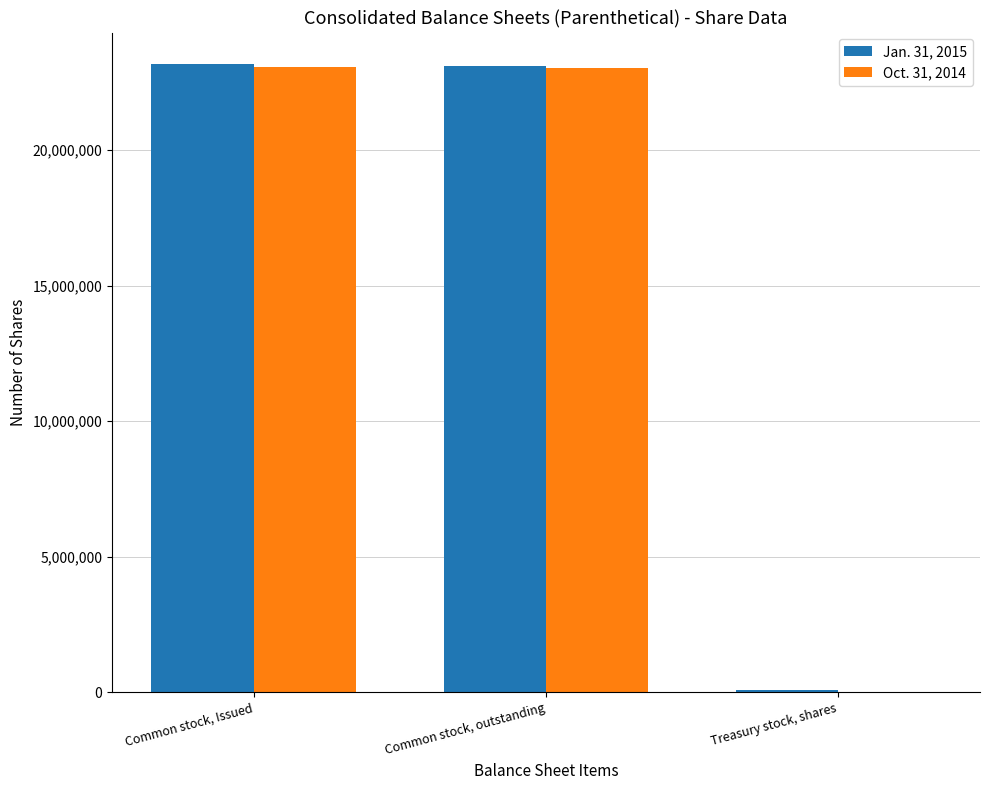

Does the chart contain stacked bars?

No